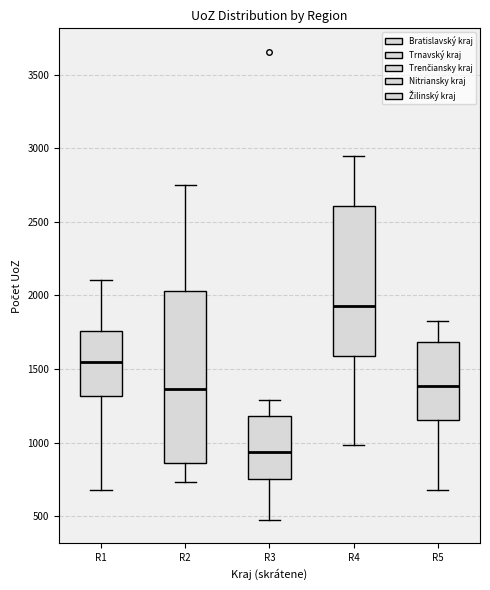

Which box has the highest median line?

R4